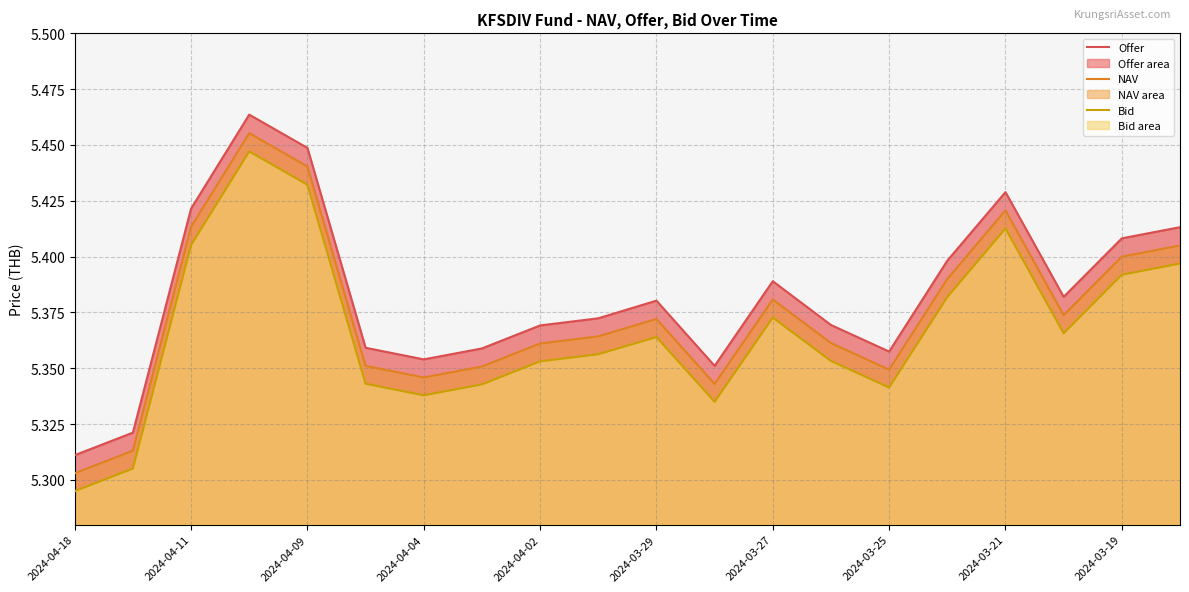

What is the sum of all NAV values?

107.5